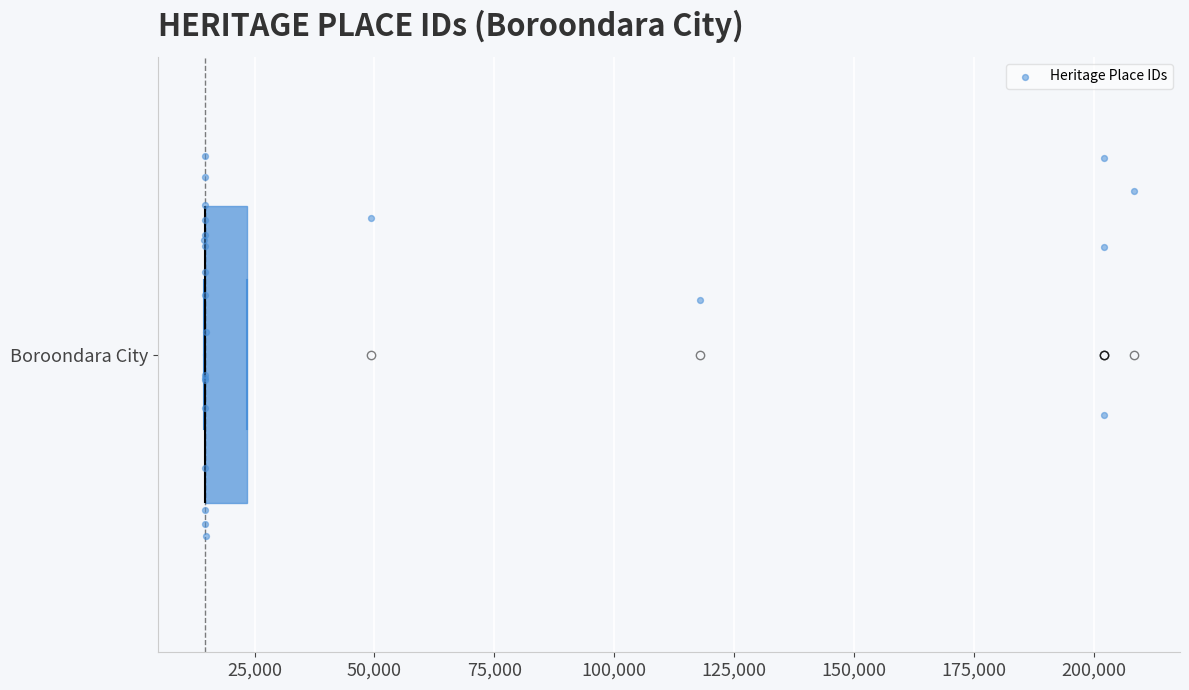

Transcribe this box plot: give where the median line is, the range the box spans, and where the two whiskers end, as read against the x-axis. The values are not printed on the chart, so give them approximately, as read against the axis.

median 15000 (drawn on the box's left edge), box 15000 to 25000, whiskers 15000 to 25000